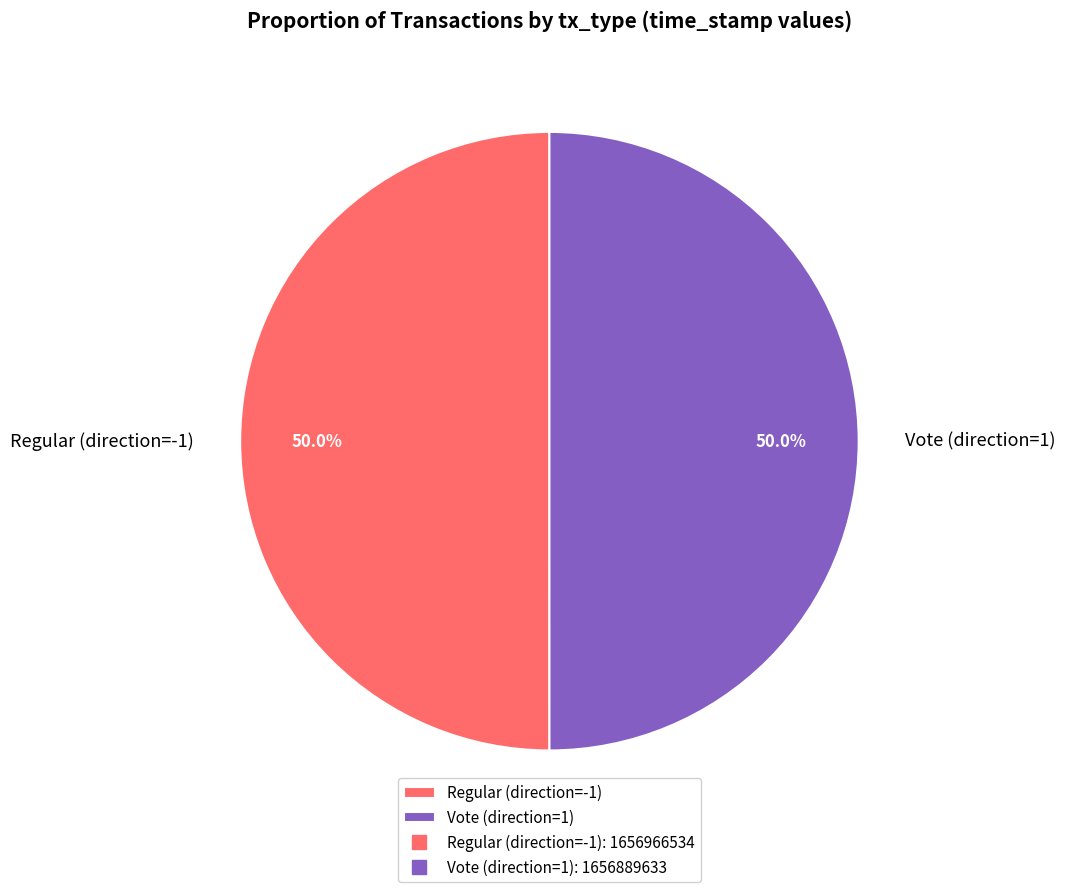

To the nearest percent, what percentage of the pie is Vote (direction=1)?

50%